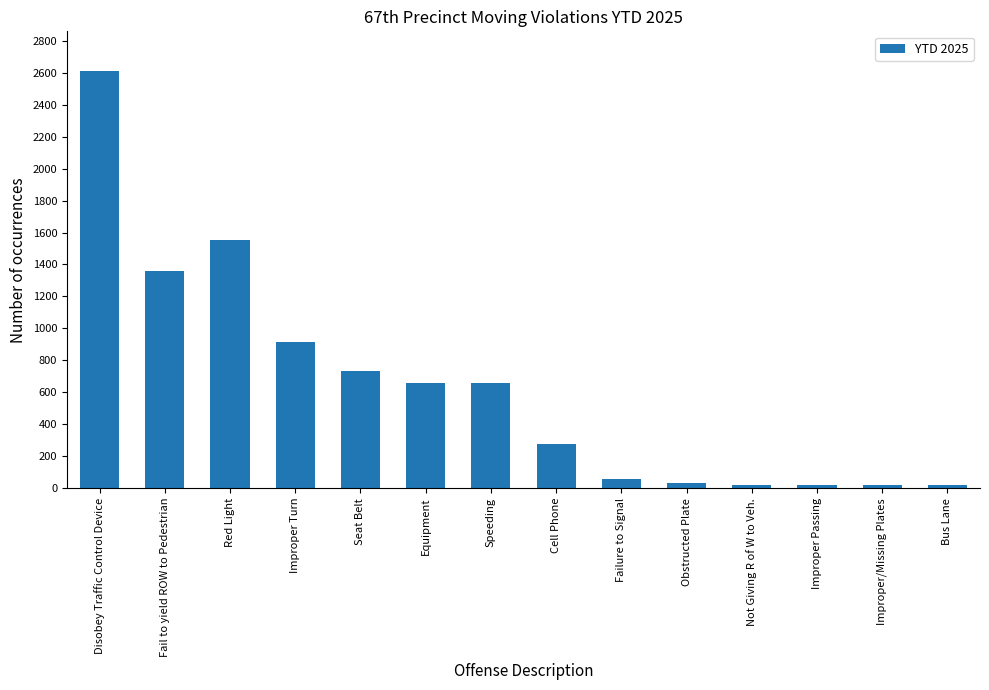

True or false: the data shows 1482 at Improper Turn.

False